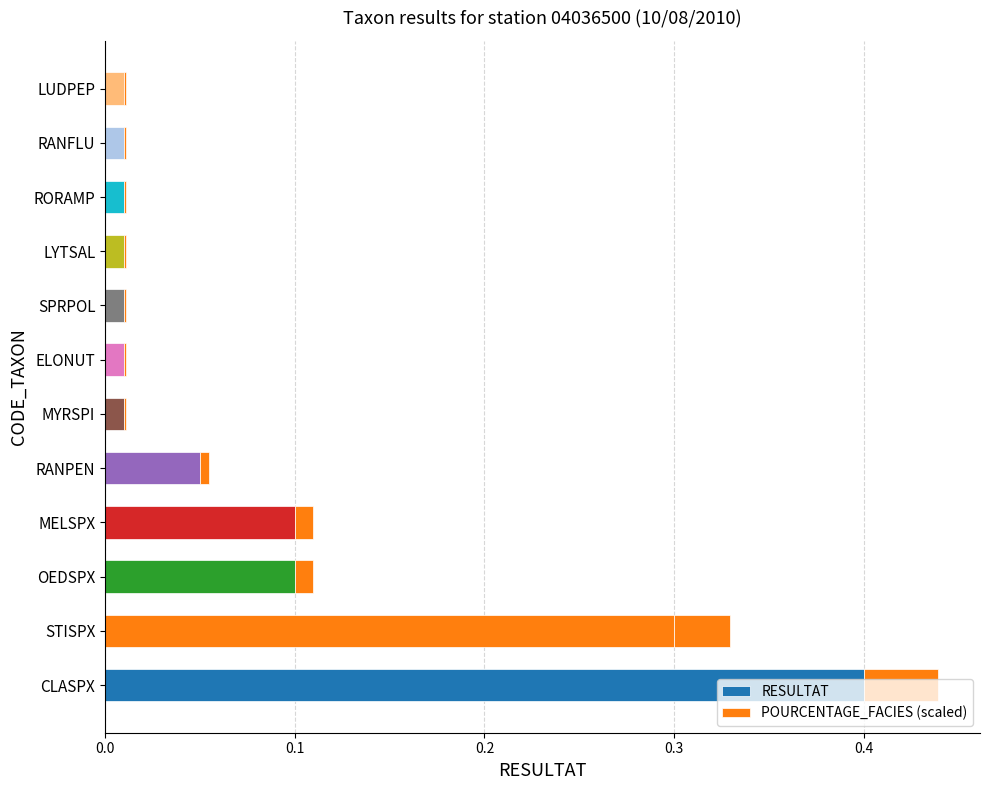

At how many categories does at least one series exceed 0?

12